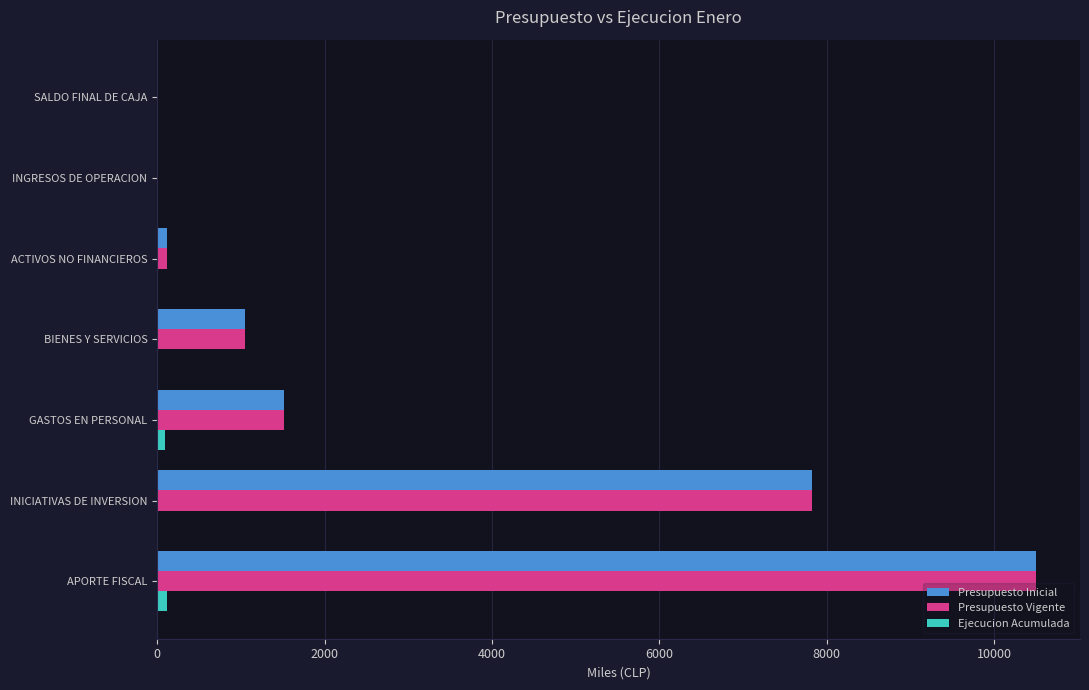

Which label corresponds to the largest value in the chart?

APORTE FISCAL